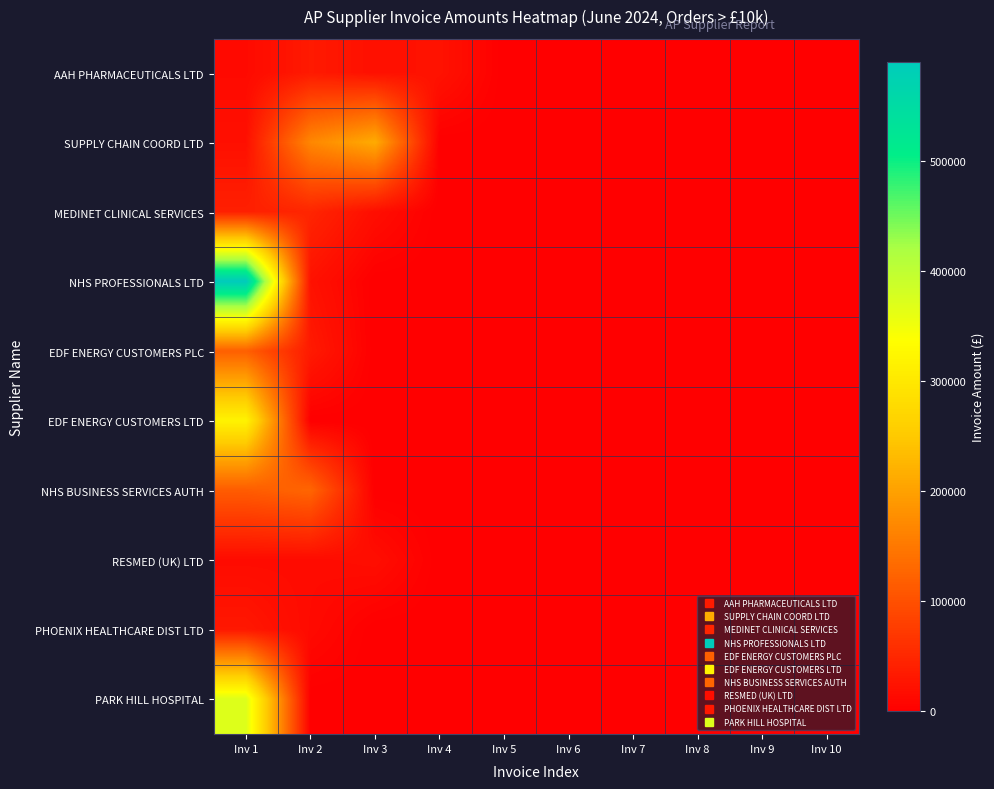

Reading right to left, transcribe all the data shown in this chart.

AAH PHARMACEUTICALS LTD: Inv 10=0.0	Inv 9=0.0	Inv 8=0.0	Inv 7=0.0	Inv 6=0.0	Inv 5=0.0	Inv 4=24306.0	Inv 3=20840.9	Inv 2=32884.9	Inv 1=13315.2
SUPPLY CHAIN COORD LTD: Inv 10=0.0	Inv 9=0.0	Inv 8=0.0	Inv 7=0.0	Inv 6=0.0	Inv 5=0.0	Inv 4=0.0	Inv 3=212723.5	Inv 2=168215.1	Inv 1=20605.7
MEDINET CLINICAL SERVICES: Inv 10=0.0	Inv 9=0.0	Inv 8=0.0	Inv 7=0.0	Inv 6=0.0	Inv 5=0.0	Inv 4=0.0	Inv 3=18260.0	Inv 2=47125.0	Inv 1=40625.0
NHS PROFESSIONALS LTD: Inv 10=0.0	Inv 9=0.0	Inv 8=0.0	Inv 7=0.0	Inv 6=0.0	Inv 5=0.0	Inv 4=0.0	Inv 3=0.0	Inv 2=22987.8	Inv 1=590174.9
EDF ENERGY CUSTOMERS PLC: Inv 10=0.0	Inv 9=0.0	Inv 8=0.0	Inv 7=0.0	Inv 6=0.0	Inv 5=0.0	Inv 4=0.0	Inv 3=0.0	Inv 2=33375.6	Inv 1=119303.8
EDF ENERGY CUSTOMERS LTD: Inv 10=0.0	Inv 9=0.0	Inv 8=0.0	Inv 7=0.0	Inv 6=0.0	Inv 5=0.0	Inv 4=0.0	Inv 3=0.0	Inv 2=0.0	Inv 1=317821.6
NHS BUSINESS SERVICES AUTH: Inv 10=0.0	Inv 9=0.0	Inv 8=0.0	Inv 7=0.0	Inv 6=0.0	Inv 5=0.0	Inv 4=0.0	Inv 3=0.0	Inv 2=126686.6	Inv 1=115100.7
RESMED (UK) LTD: Inv 10=0.0	Inv 9=0.0	Inv 8=0.0	Inv 7=0.0	Inv 6=0.0	Inv 5=0.0	Inv 4=0.0	Inv 3=18000.0	Inv 2=14730.0	Inv 1=14730.0
PHOENIX HEALTHCARE DIST LTD: Inv 10=0.0	Inv 9=0.0	Inv 8=0.0	Inv 7=0.0	Inv 6=0.0	Inv 5=0.0	Inv 4=0.0	Inv 3=0.0	Inv 2=13357.9	Inv 1=30416.4
PARK HILL HOSPITAL: Inv 10=0.0	Inv 9=0.0	Inv 8=0.0	Inv 7=0.0	Inv 6=0.0	Inv 5=0.0	Inv 4=0.0	Inv 3=0.0	Inv 2=0.0	Inv 1=370268.9